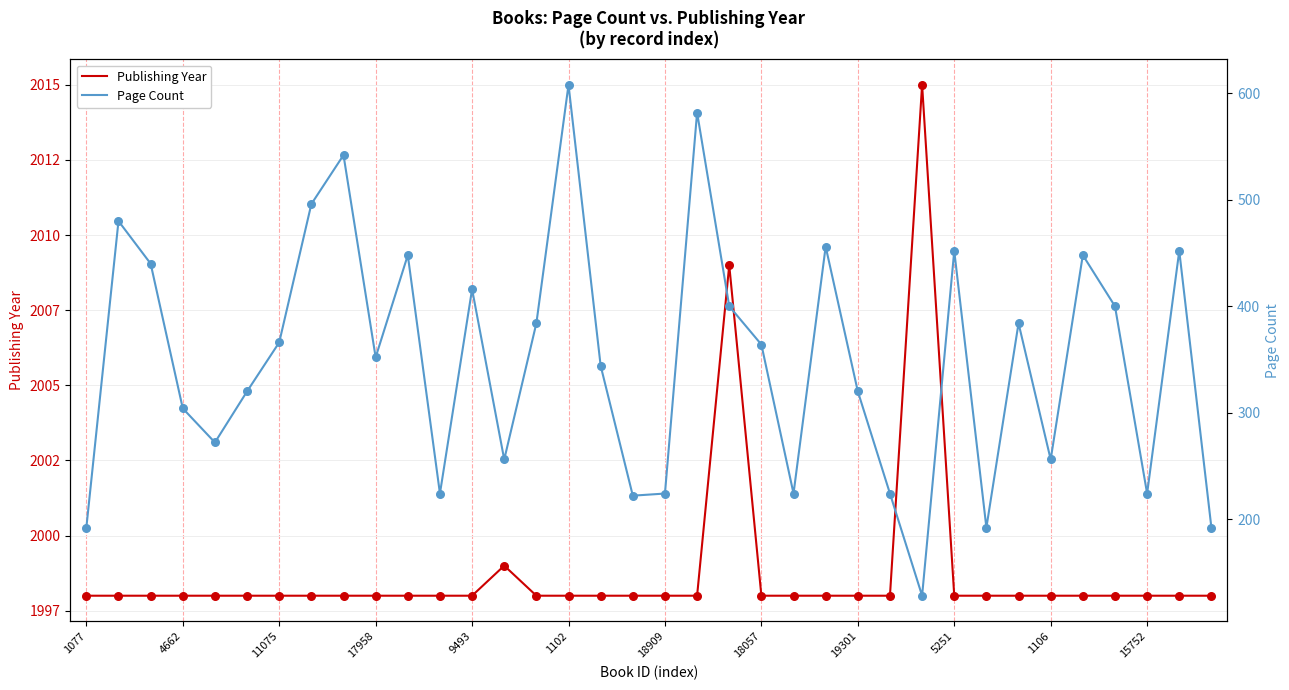

Which series has the widest spread of Y values?

Page Count